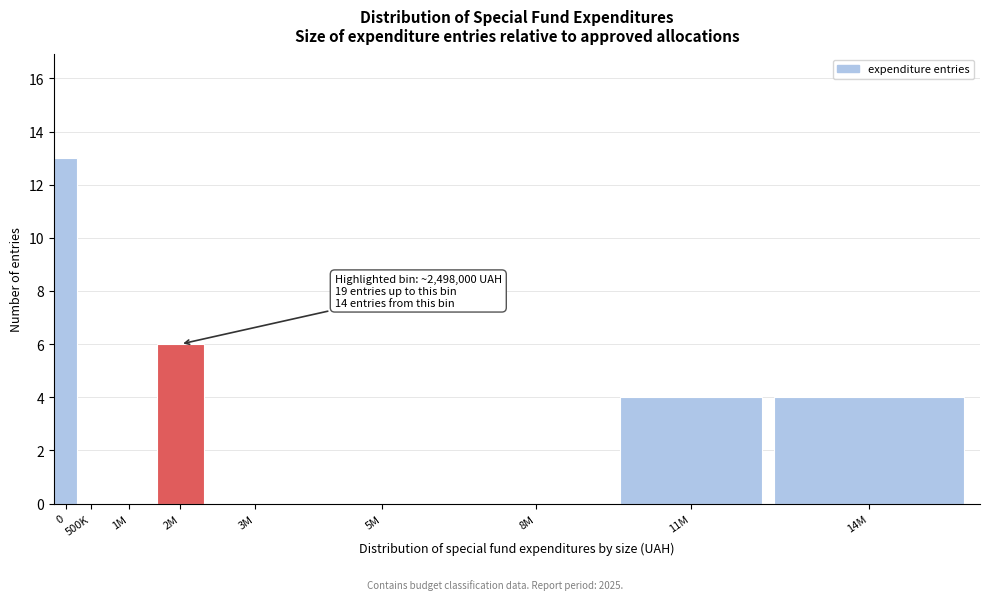

Reading left to right, extract all data points from this chart.

0=13	500K=0	1M=0	2M=6	3M=0	5M=0	8M=0	11M=4	14M=4